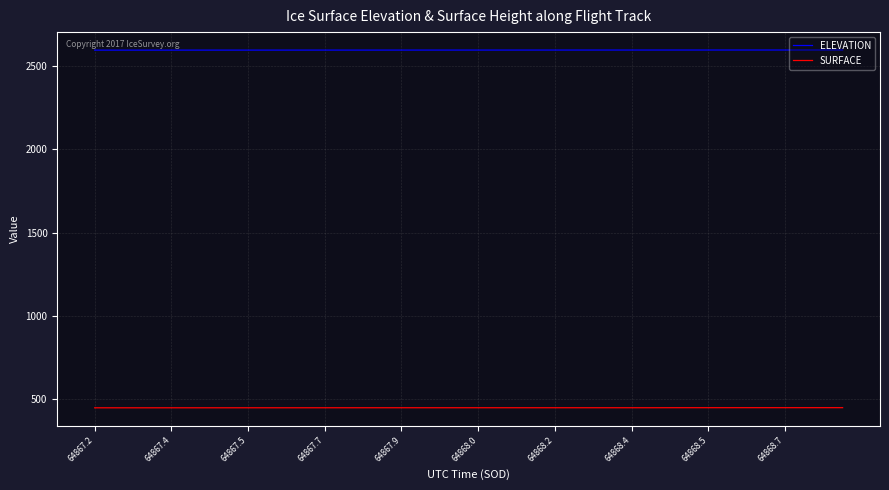

Which series has the largest range (max minus min)?

SURFACE